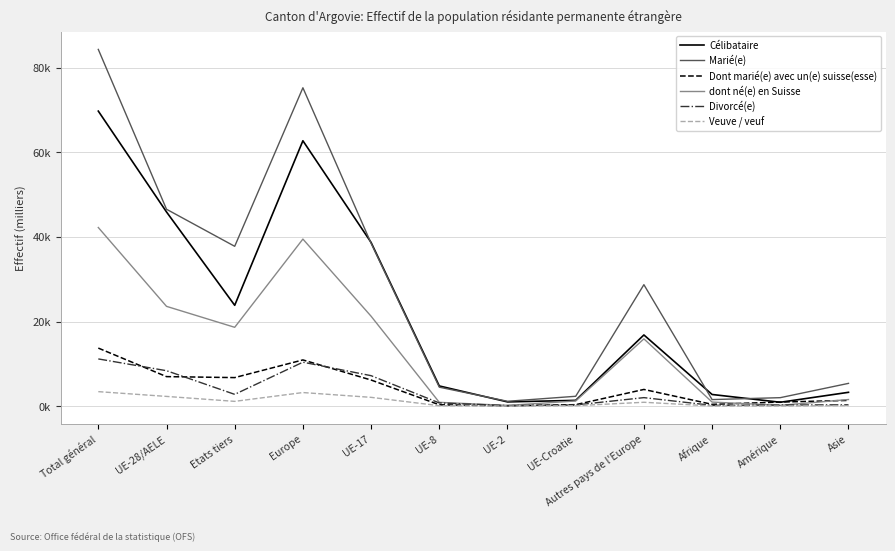

Is this an area chart (filled region under the line)?

No